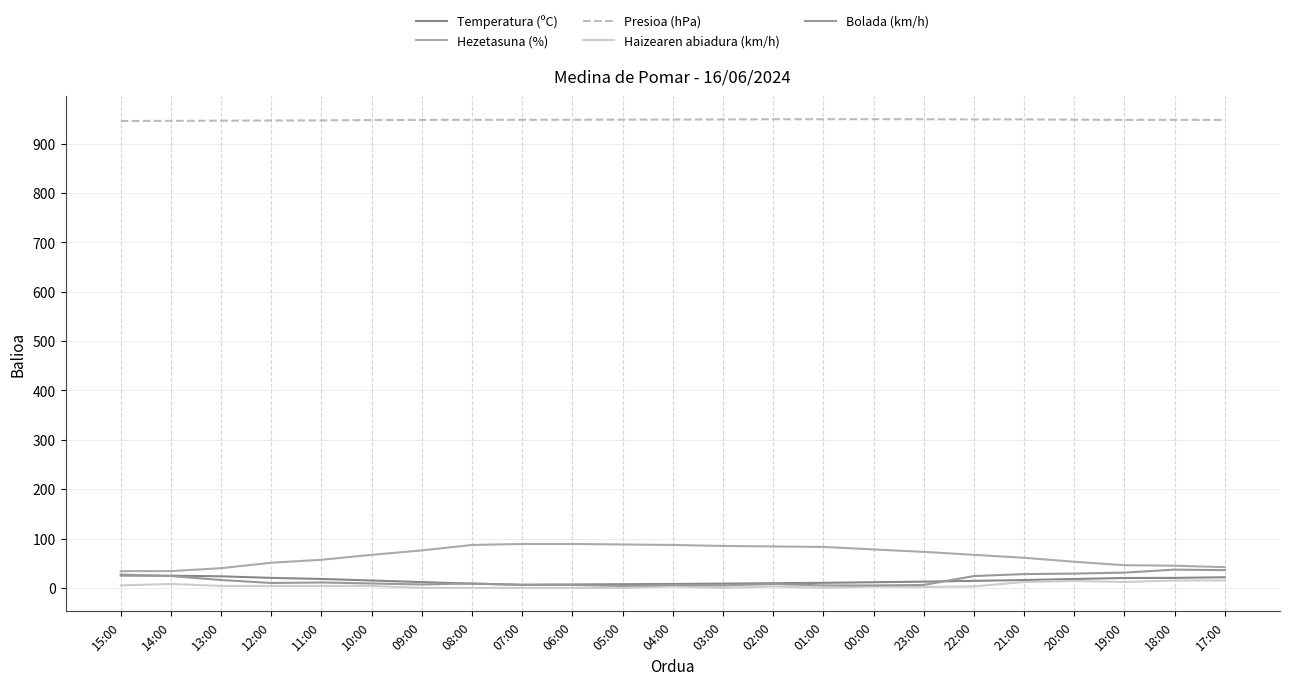

Which series has the largest range (max minus min)?

Hezetasuna (%)